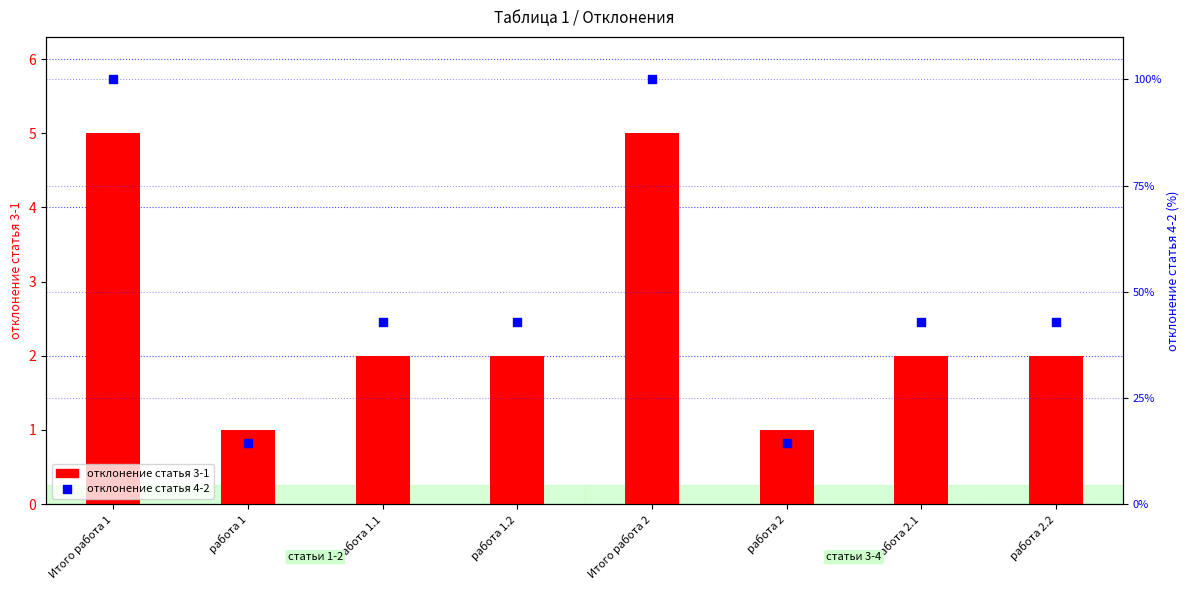

What is the total value across all series at работа 2.1?

44.9